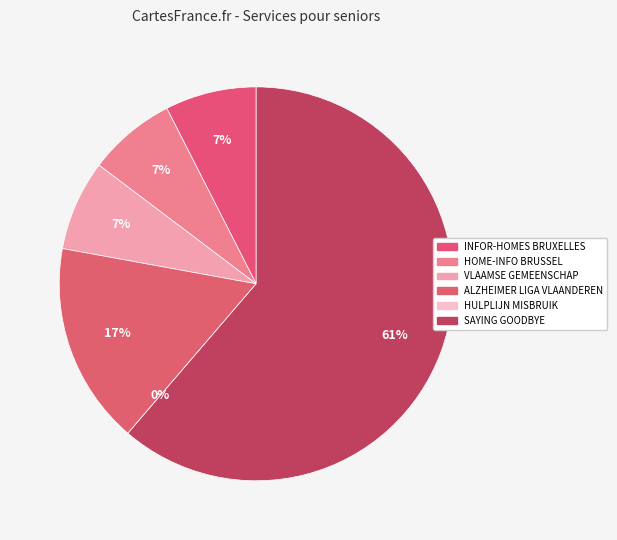

What is the change in value from ALZHEIMER LIGA VLAANDEREN to HULPLIJN MISBRUIK?

-2300